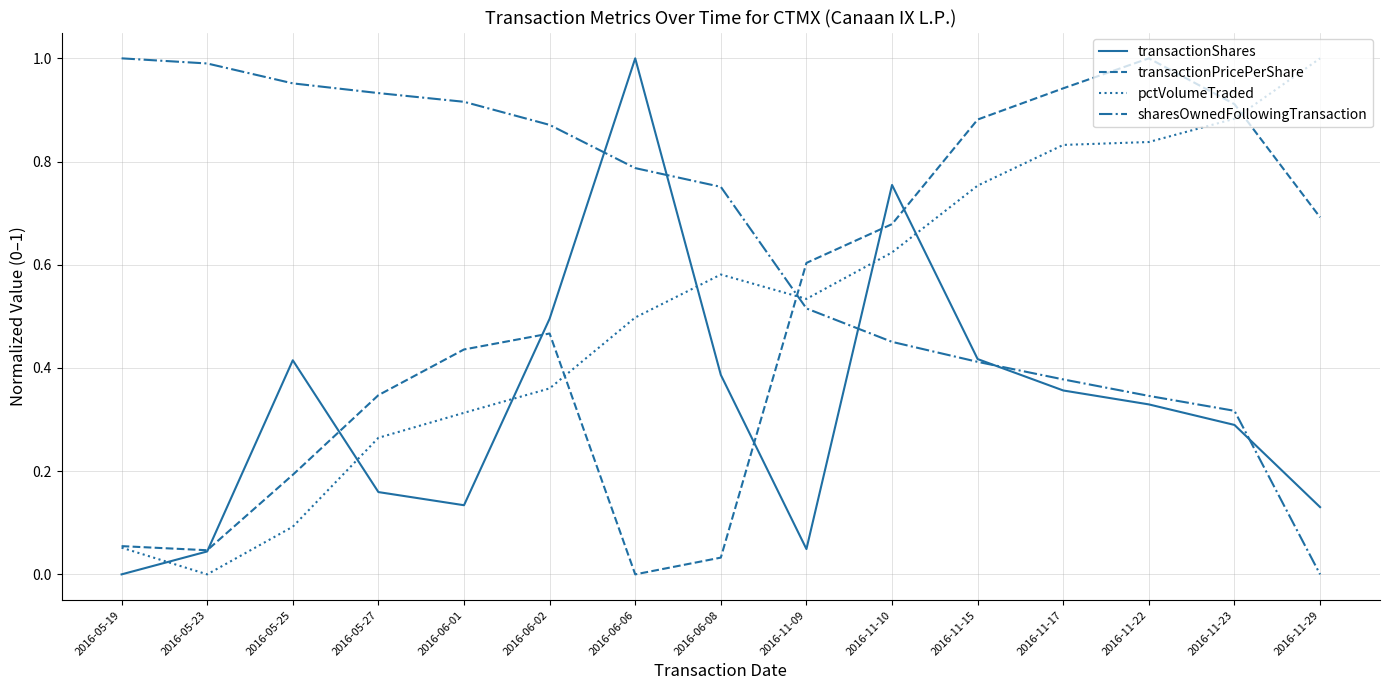

Is it true that sharesOwnedFollowingTransaction equals 0.5 at 2016-11-23?

False